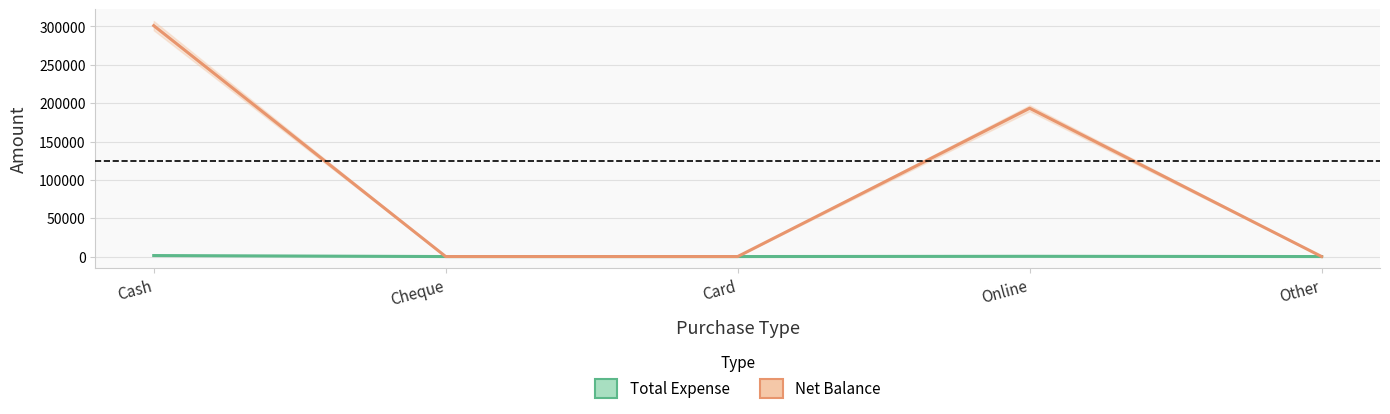

What are all the series names shown in the legend?

Total Expense, Net Balance